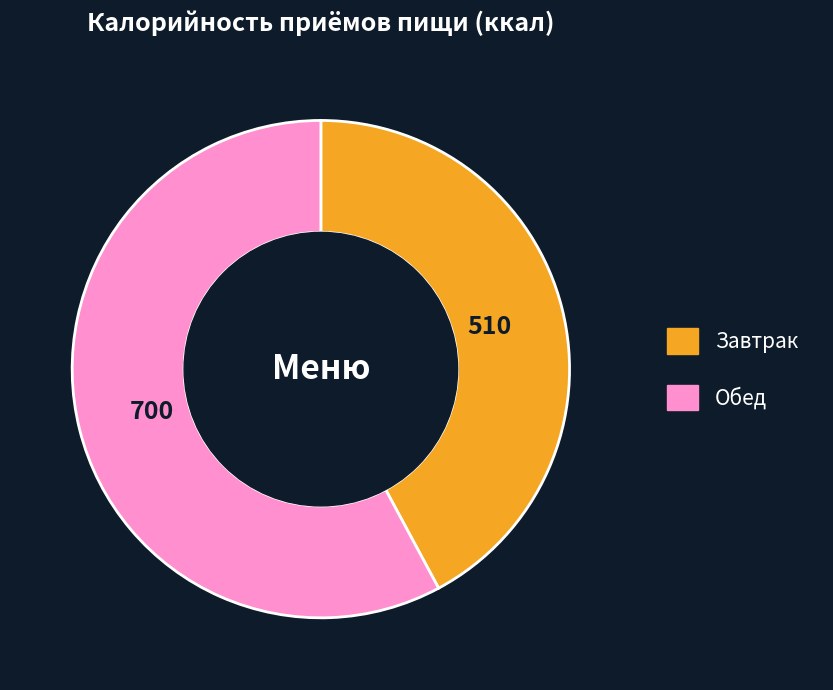

Which has a higher value, Обед or Завтрак?

Обед